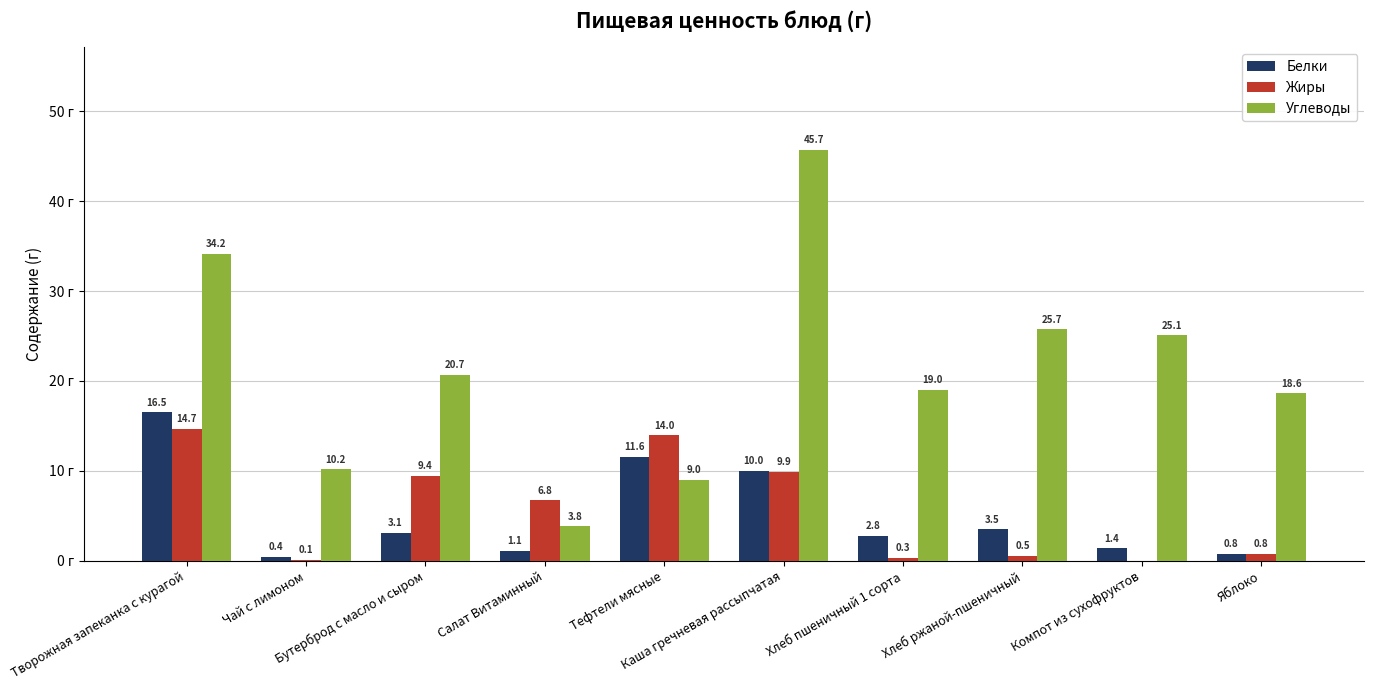

Which series has the largest total across all categories?

Углеводы